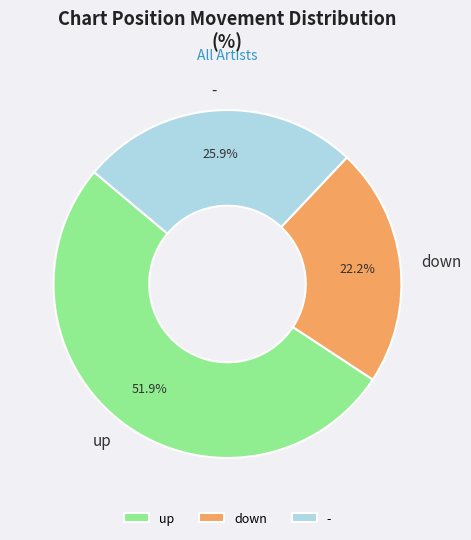

Which has a higher value, up or down?

up